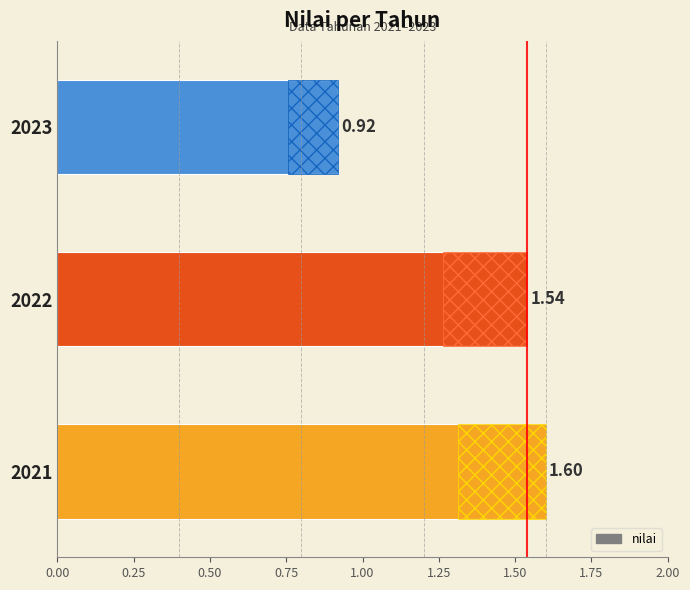

What is the difference between the maximum and minimum values?

0.7